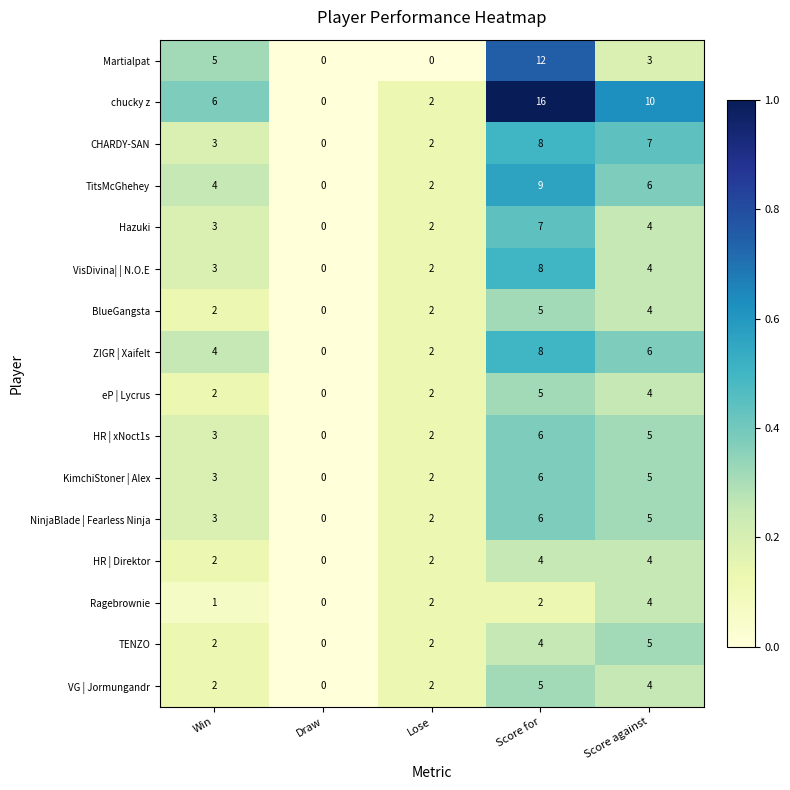

What is the average value of the TENZO series?

3